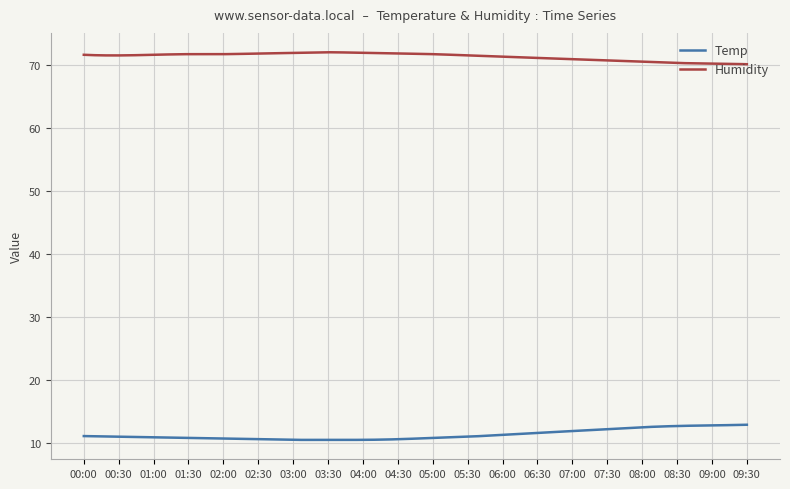

Which series has the largest total across all categories?

Humidity